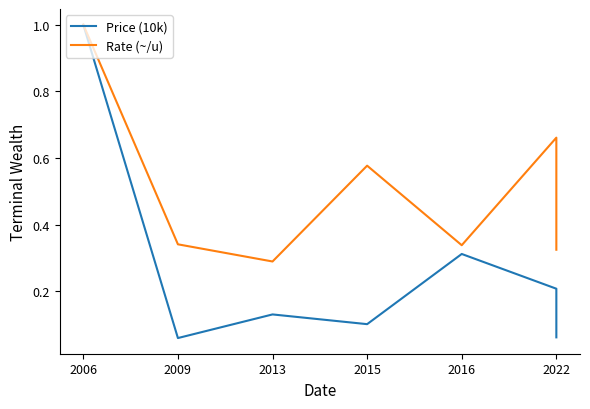

What is the label of the 4th point from the right?

2015